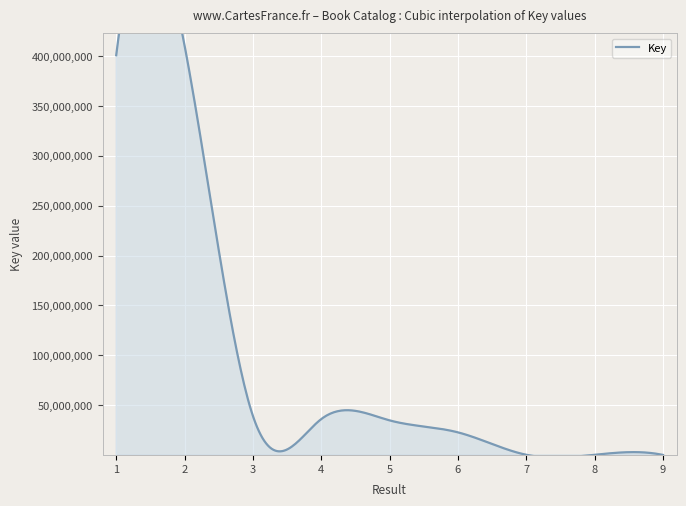

Reading left to right, extract all data points from this chart.

400907367	410599075	39128415	35973308	34662396	22640680	161265	150803	465